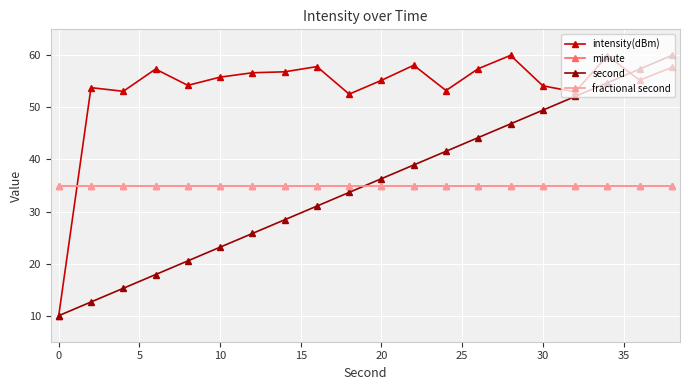

What is the smallest value displayed?

10.0